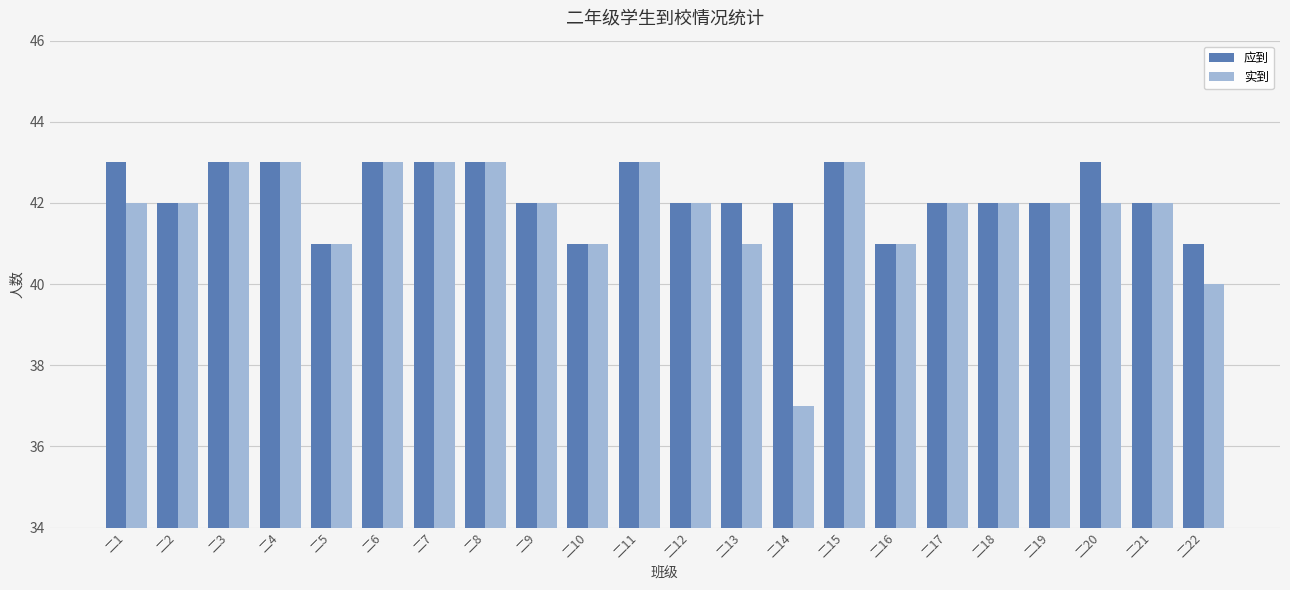

What is the total value across all series at 二14?

79